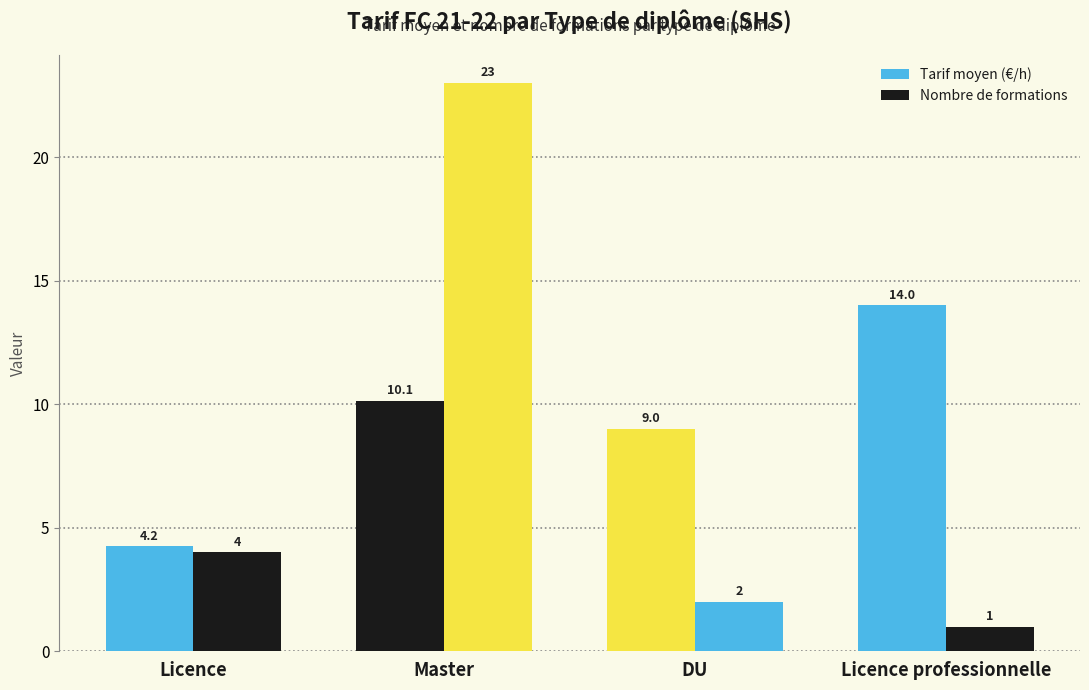

What is the sum of all Nombre de formations values?

30.0